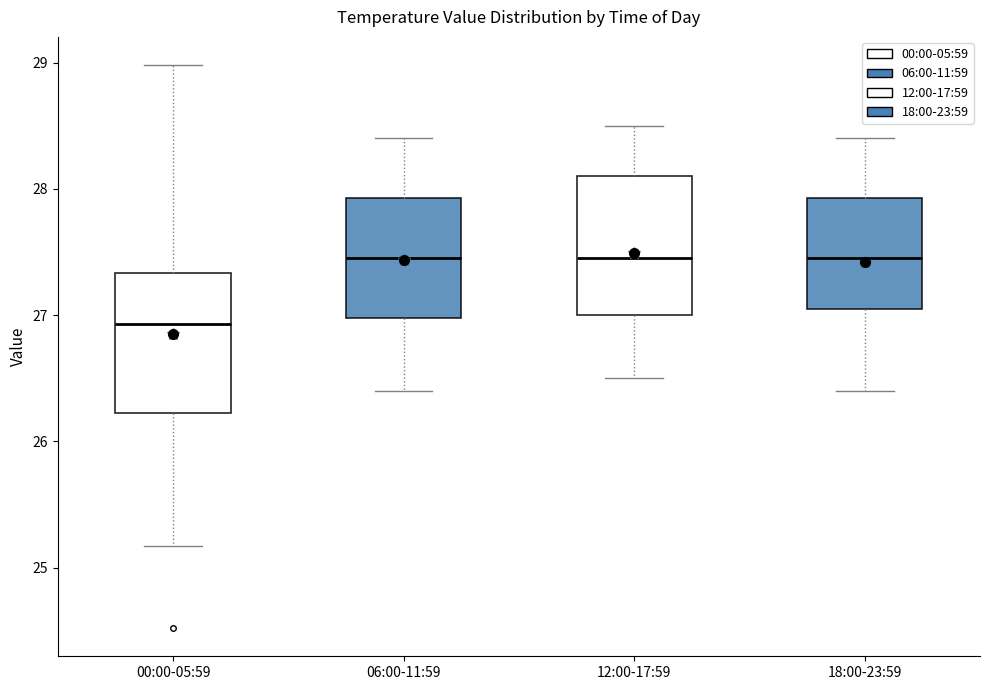

Where does the median line of the box for 06:00-11:59 sit on the y-axis? The values are not printed on the chart, so give them approximately, as read against the axis.

27.5